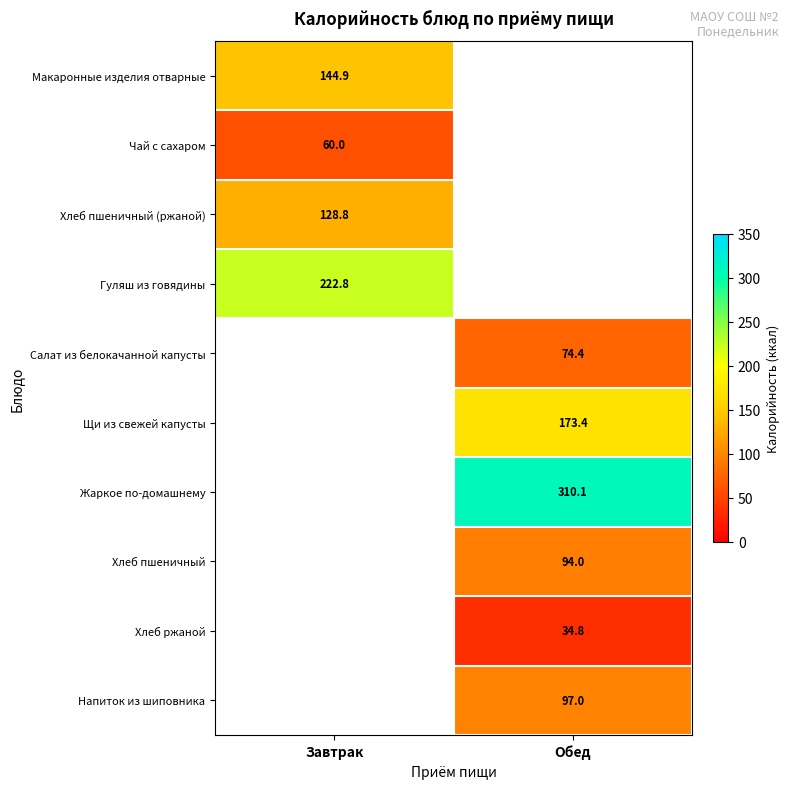

What is the difference between the highest and lowest values at Завтрак?

162.8